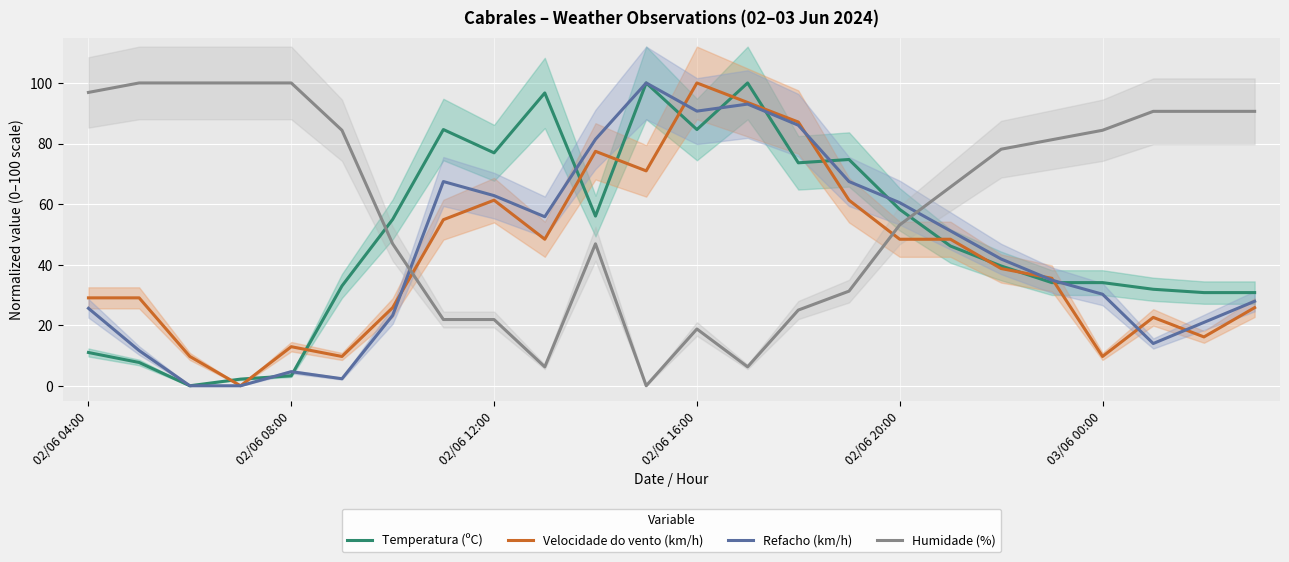

How many values in Refacho (km/h) are above zero?

22